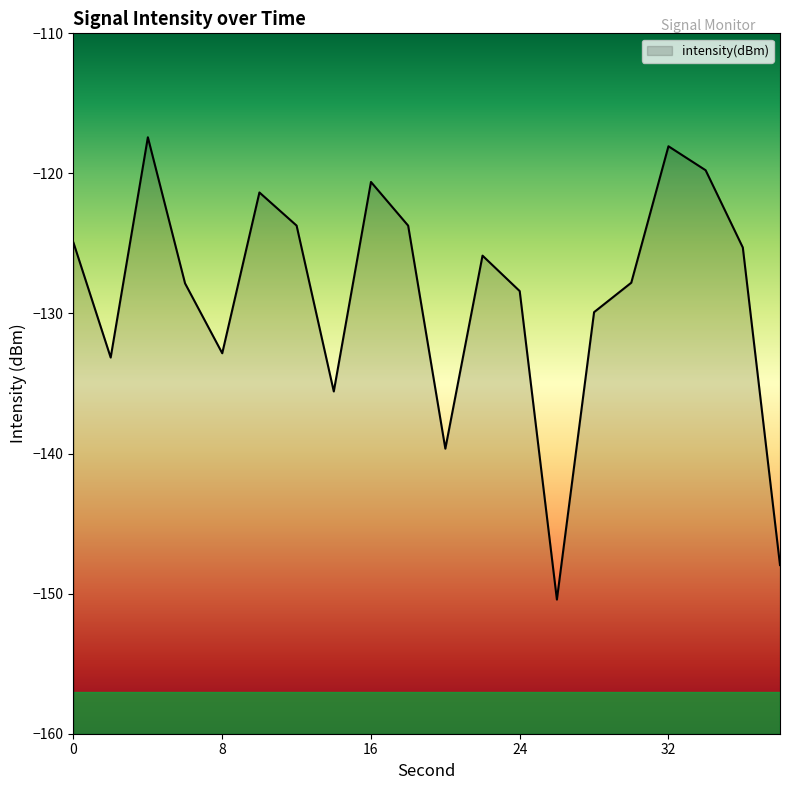

The chart shows a value of -139.7 at 20. True or false?

True